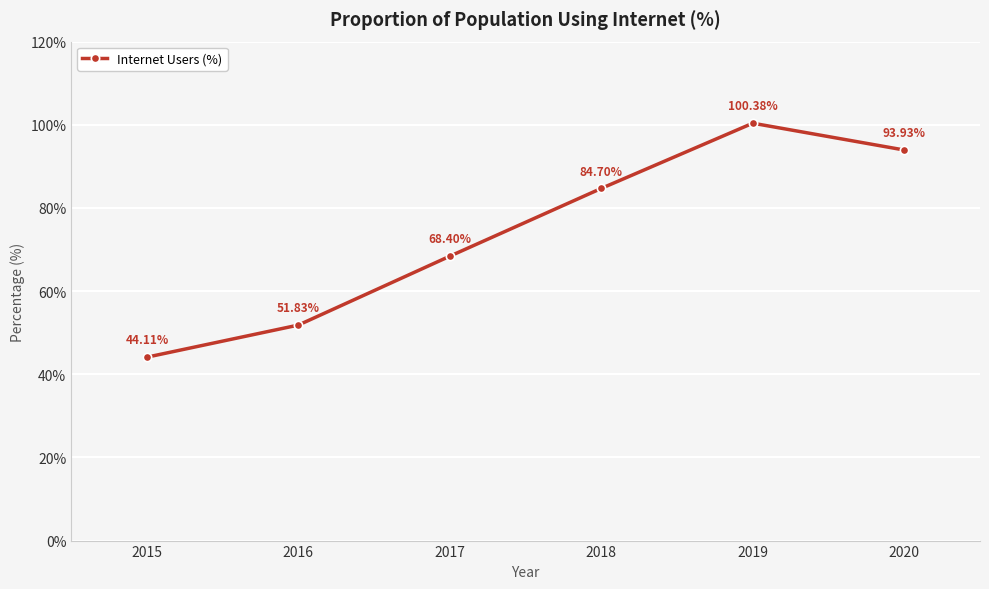

What is the value of the 4th point from the left?

84.7